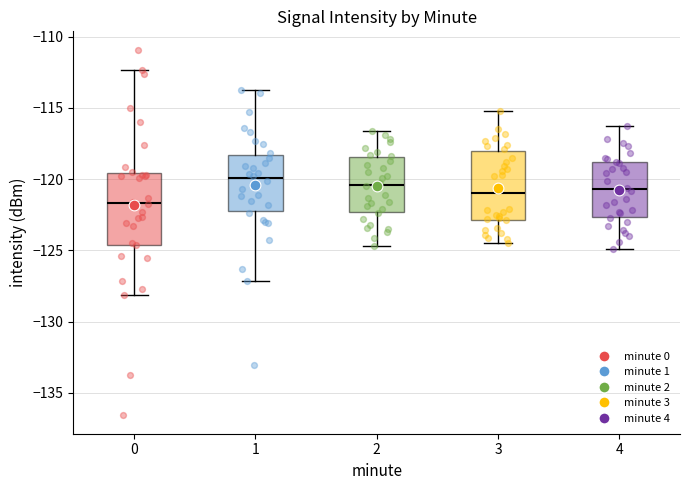

Where is the upper edge of the box at x = 3 on the y-axis? The values are not printed on the chart, so give them approximately, as read against the axis.

-118.0